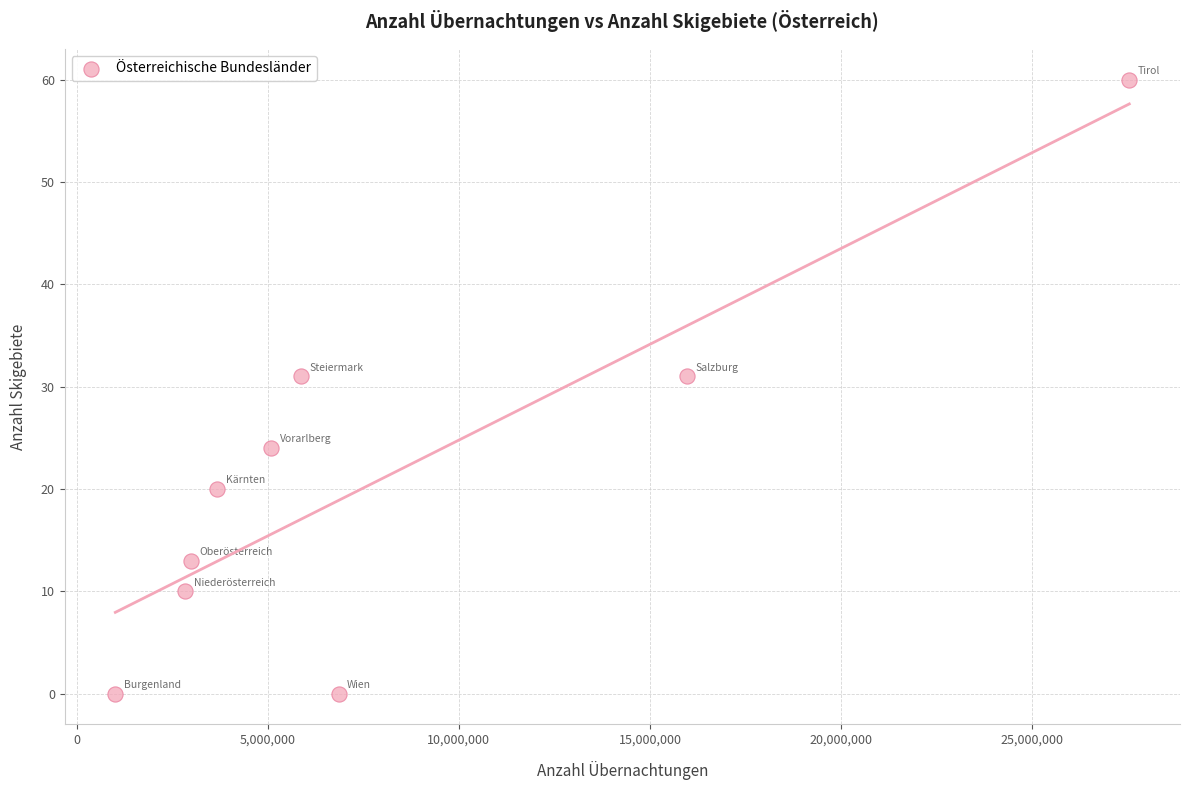

What is the range of X values (max minus min)?

26542532